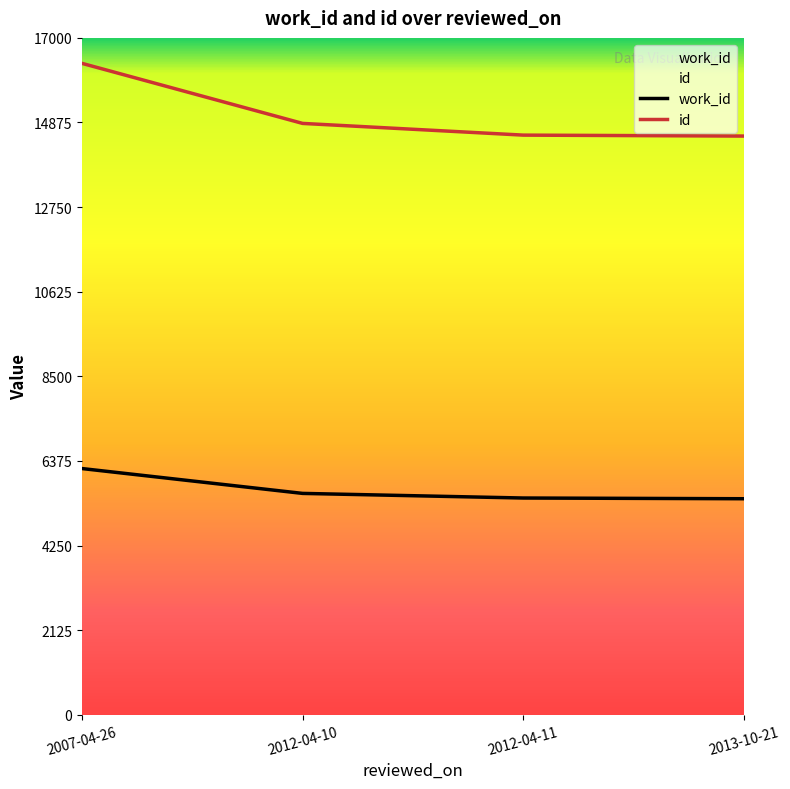

What is the smallest value displayed?

5425